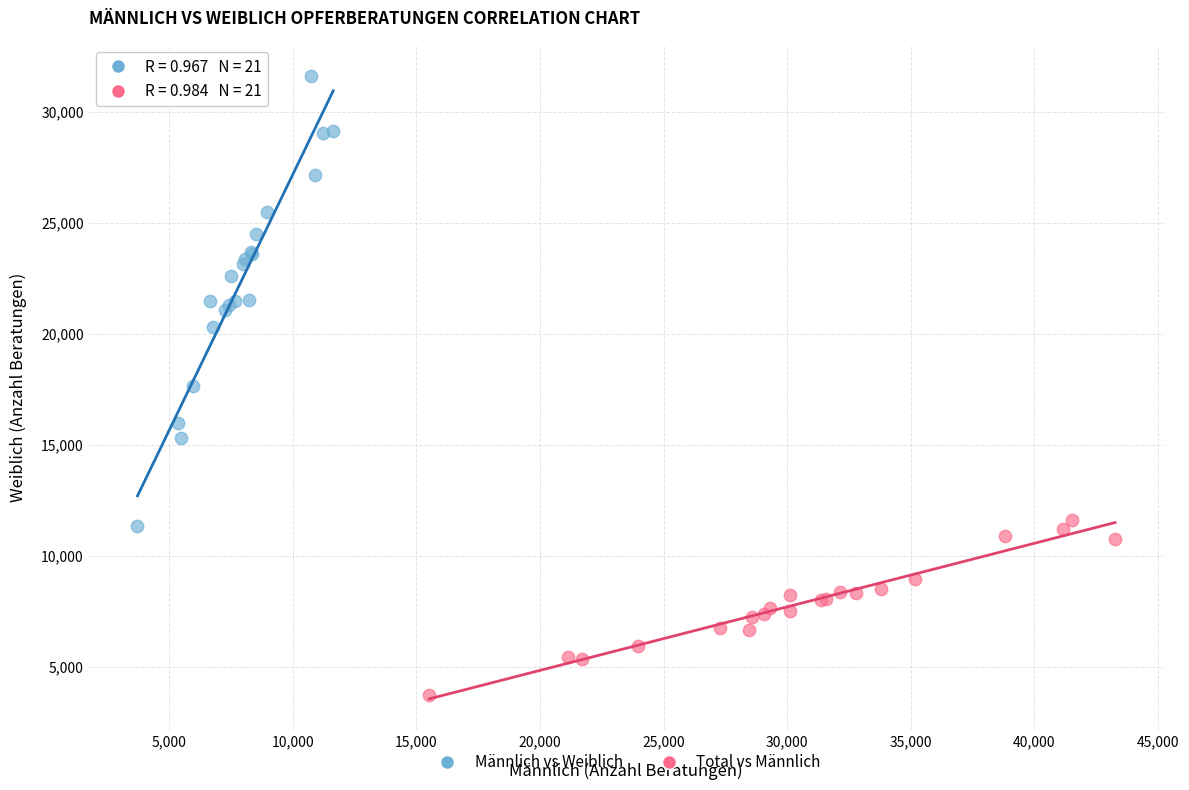

Which series has the widest spread of Y values?

Männlich vs Weiblich